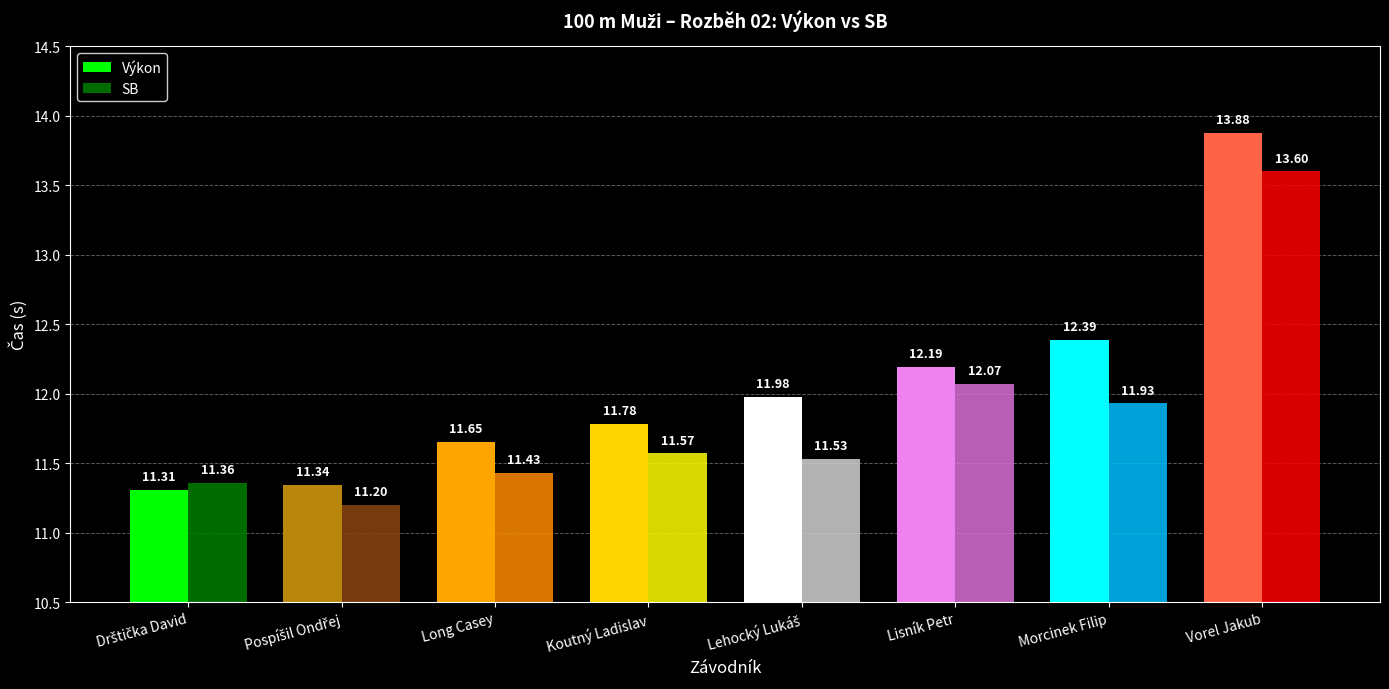

Which category has the highest value across all series?

Vorel Jakub